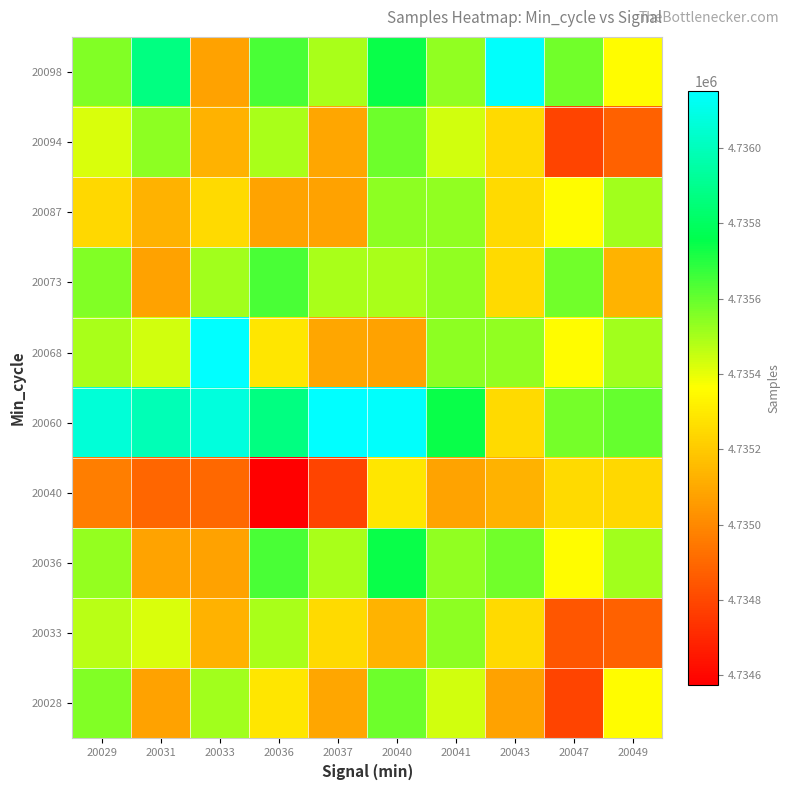

Which category has the lowest value across all series?

20036